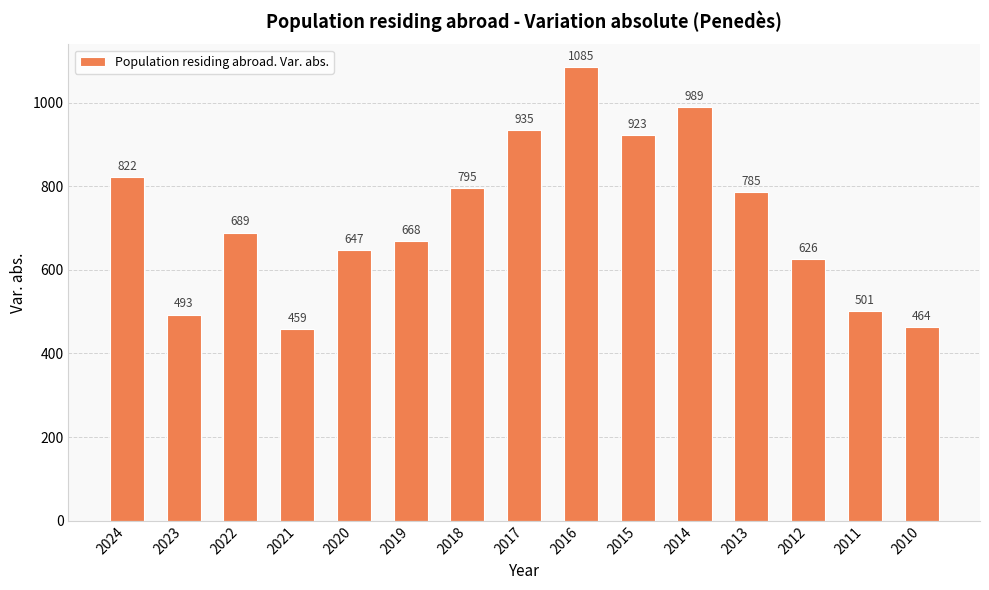

Reading right to left, transcribe all the data shown in this chart.

464	501	626	785	989	923	1085	935	795	668	647	459	689	493	822